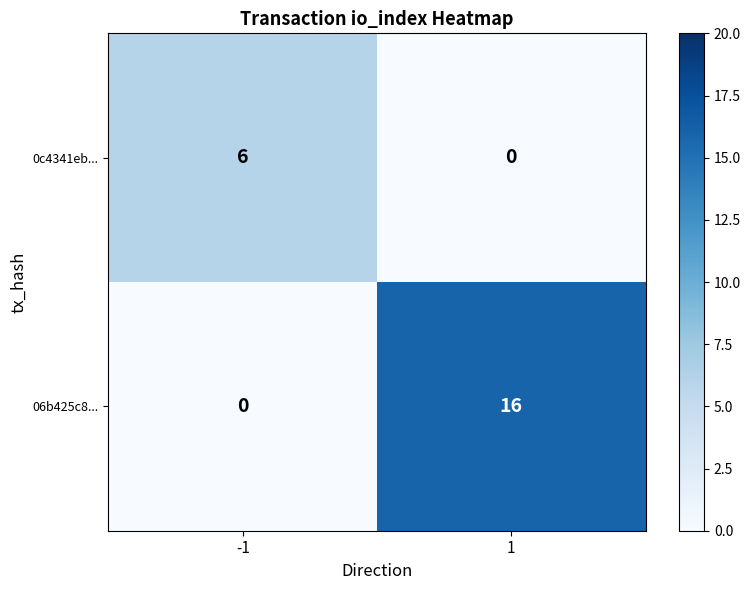

Reading left to right, what are all the values shown in this chart?

0c4341eb...: 6	0
06b425c8...: 0	16